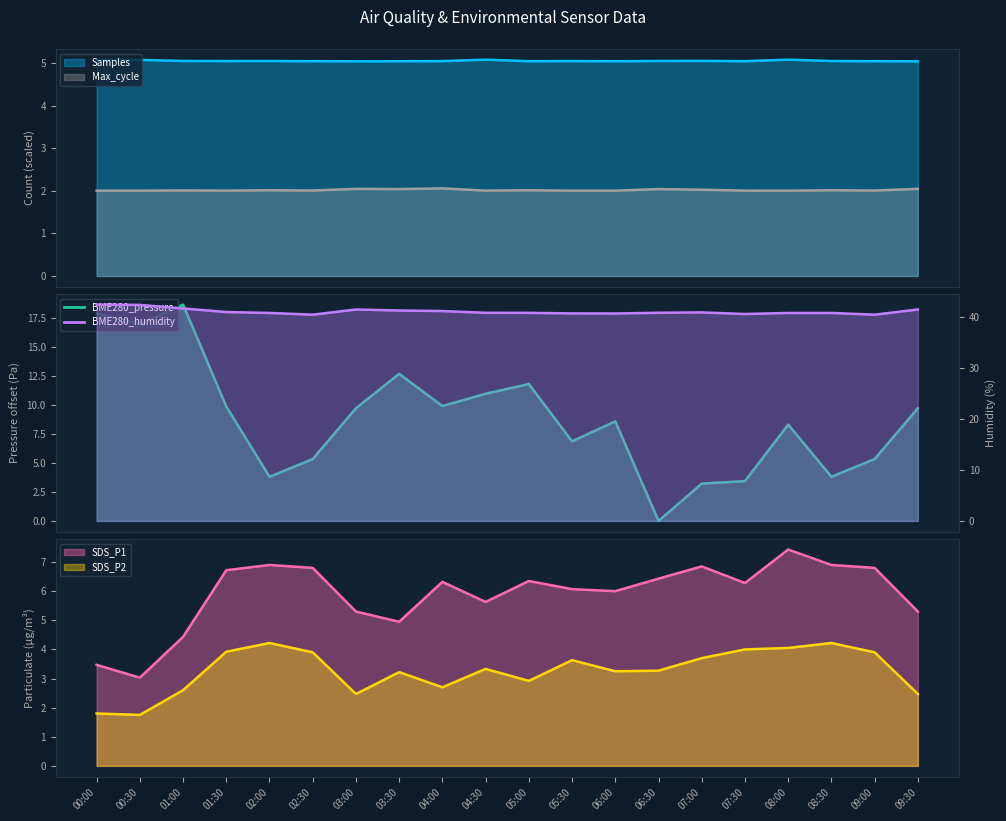

The value of BME280_humidity at 04:00 is 10.3. True or false?

False